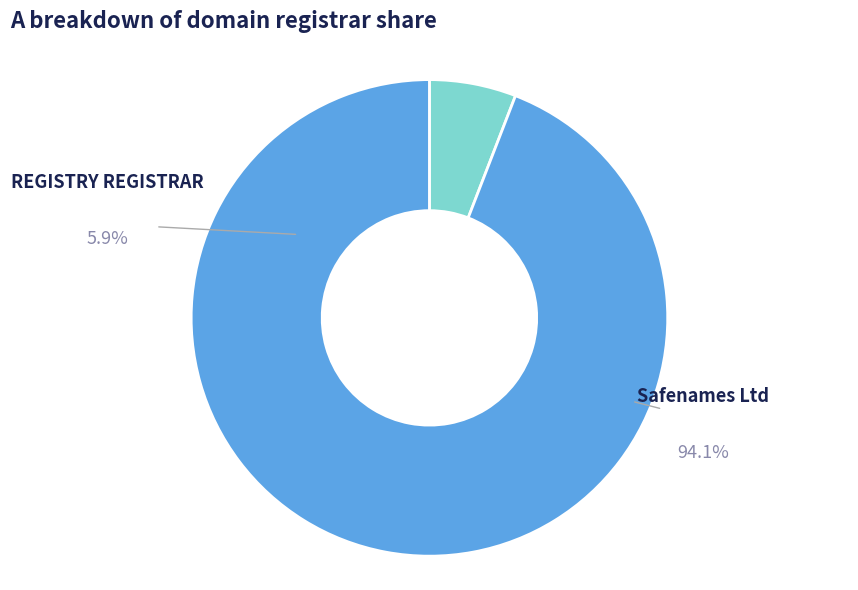

What is the ratio of the value at Safenames Ltd to the value at REGISTRY REGISTRAR?

16.0